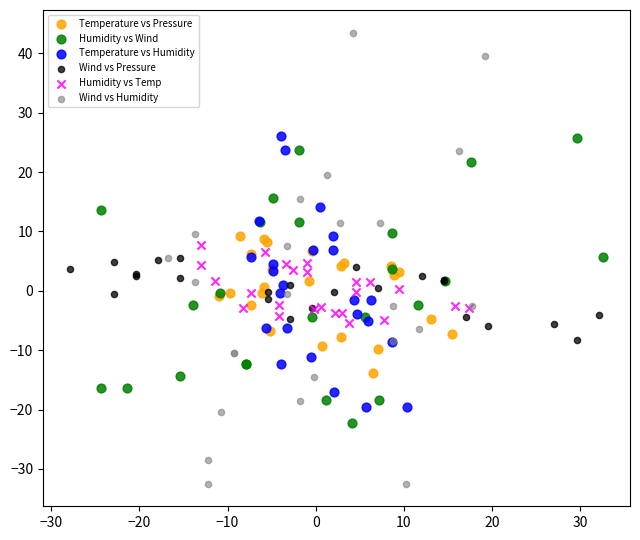

Which series has the widest spread of Y values?

Wind vs Humidity